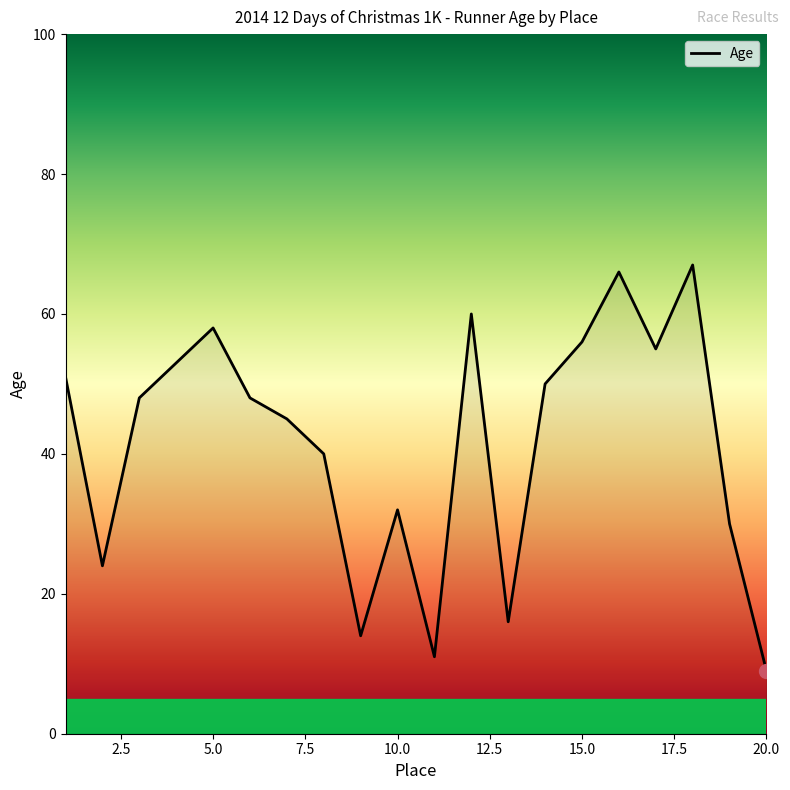

What is the maximum value shown in the chart?

67